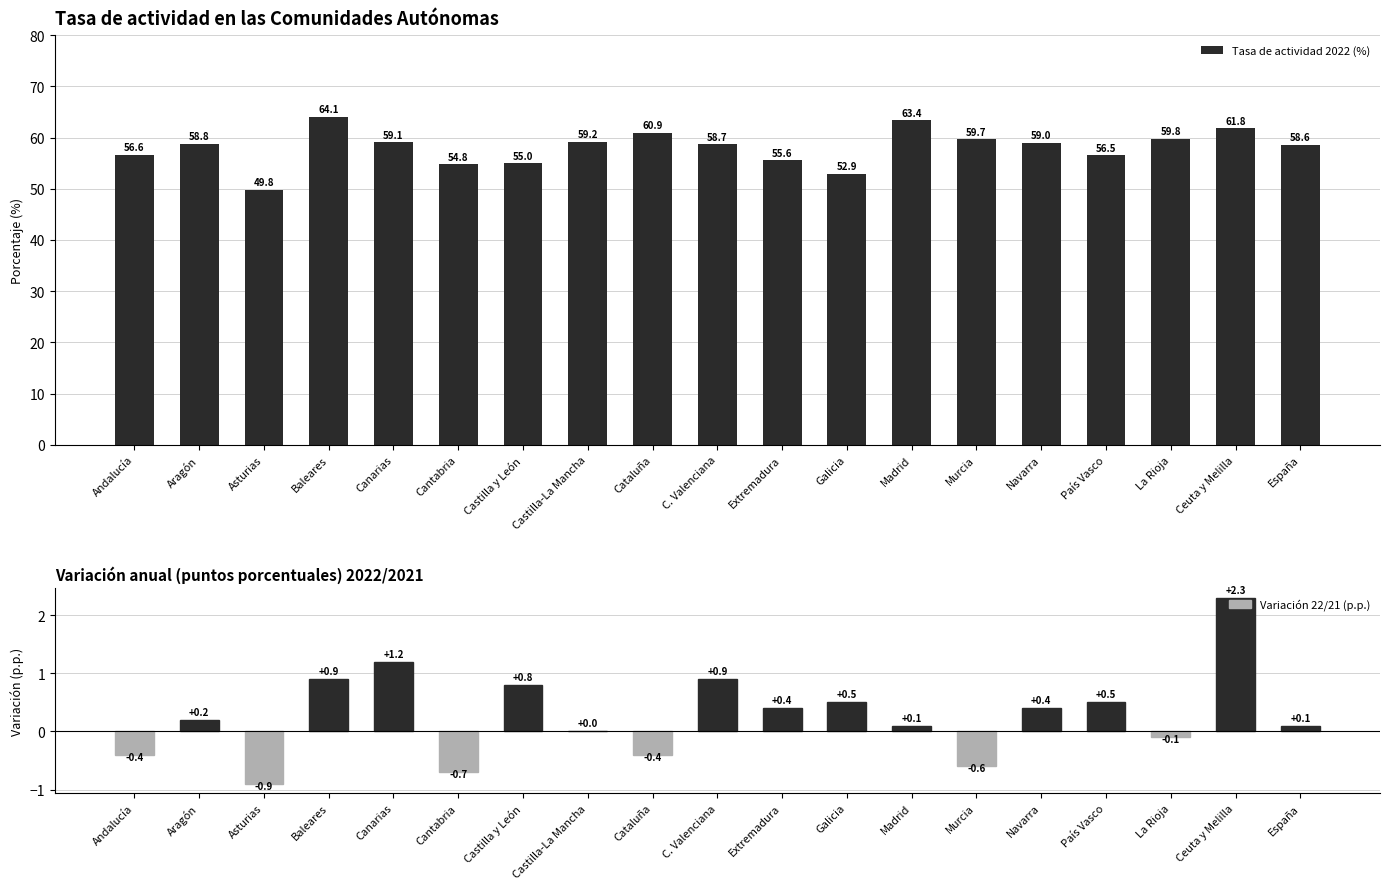

What is the label of the 17th bar from the left?

La Rioja